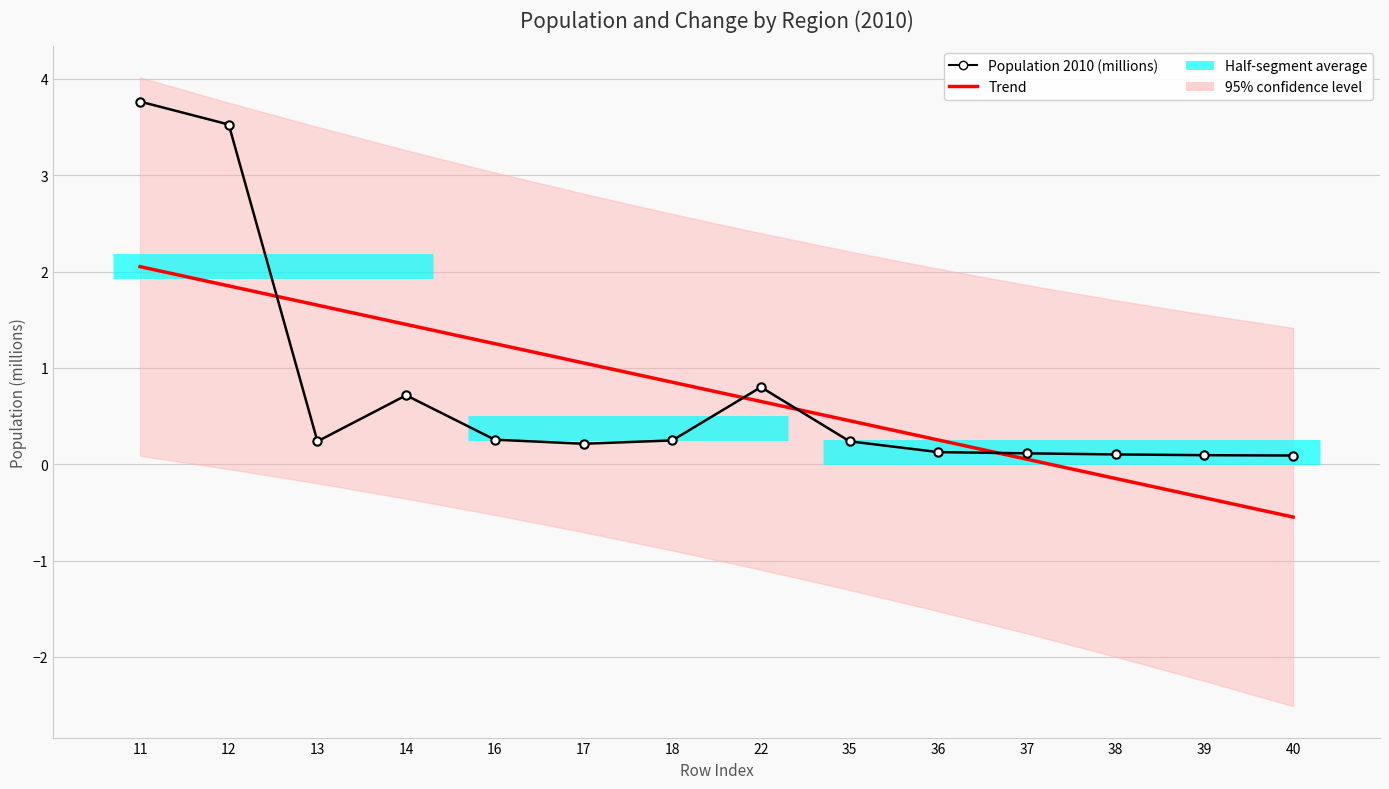

How many values in the Trend series exceed 0?

11